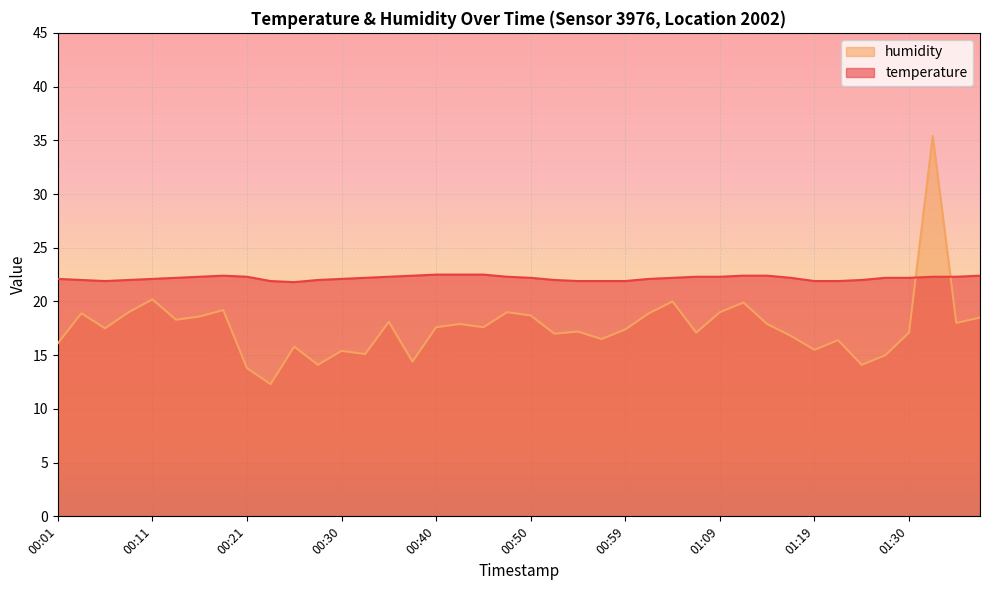

At 01:30, list the series in order from smallest to largest.

humidity, temperature